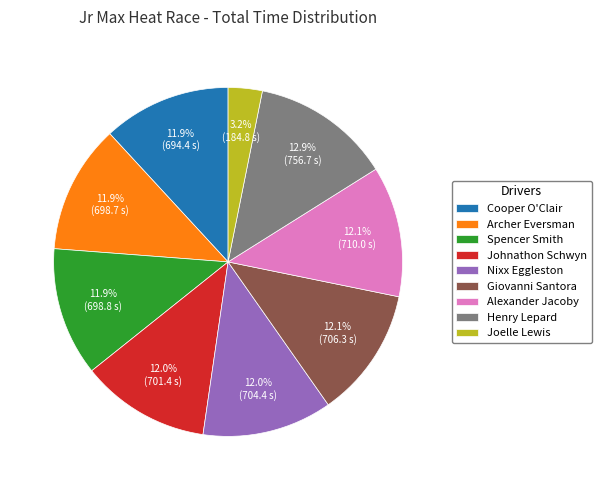

Count the number of slices in the pie.

9